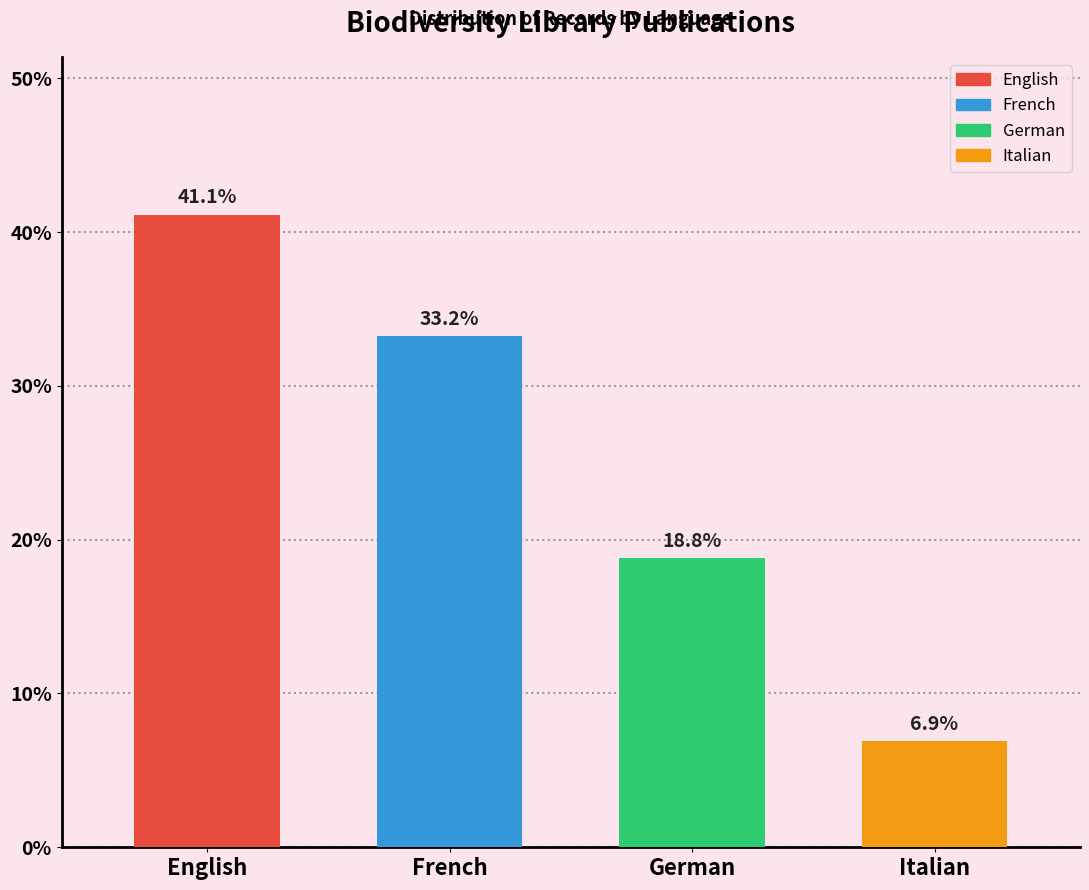

What is the value of the 2nd bar from the left?

33.2